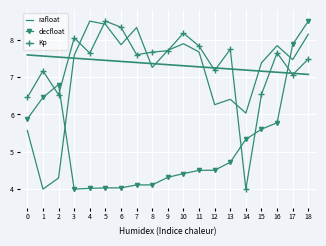

How many times do decfloat and Kp cross each other?

5